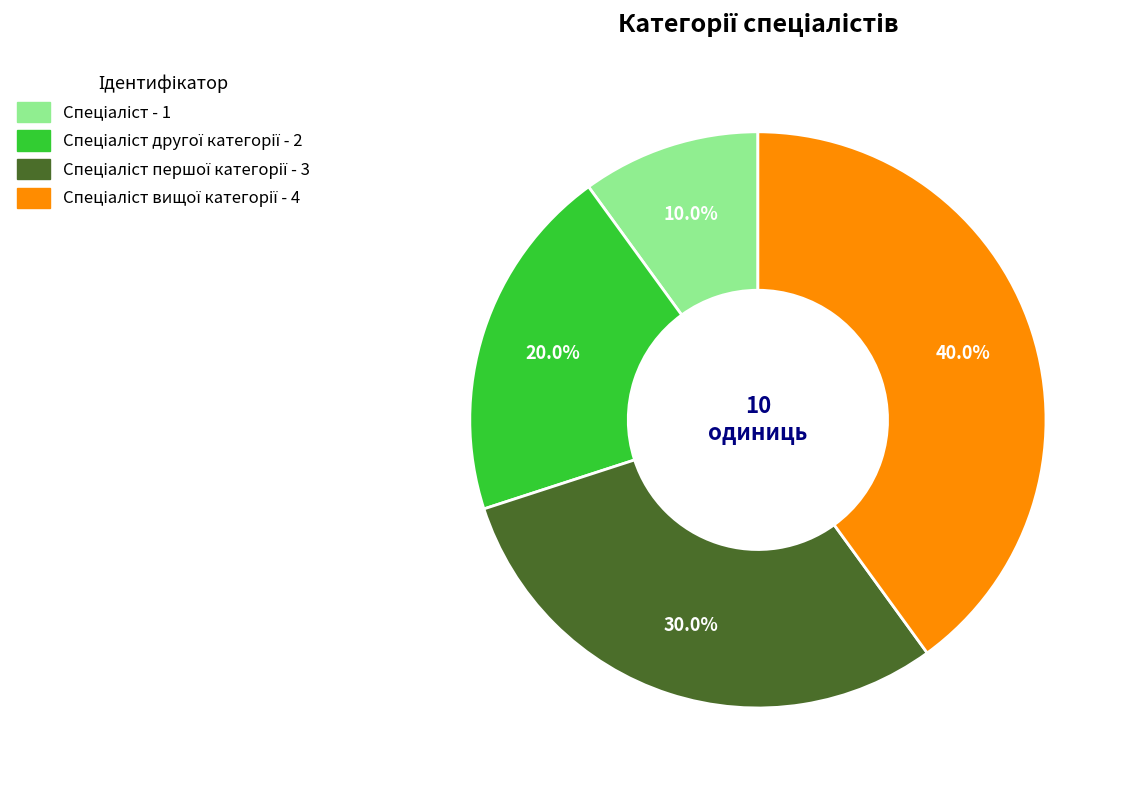

Does any single category account for the majority?

No